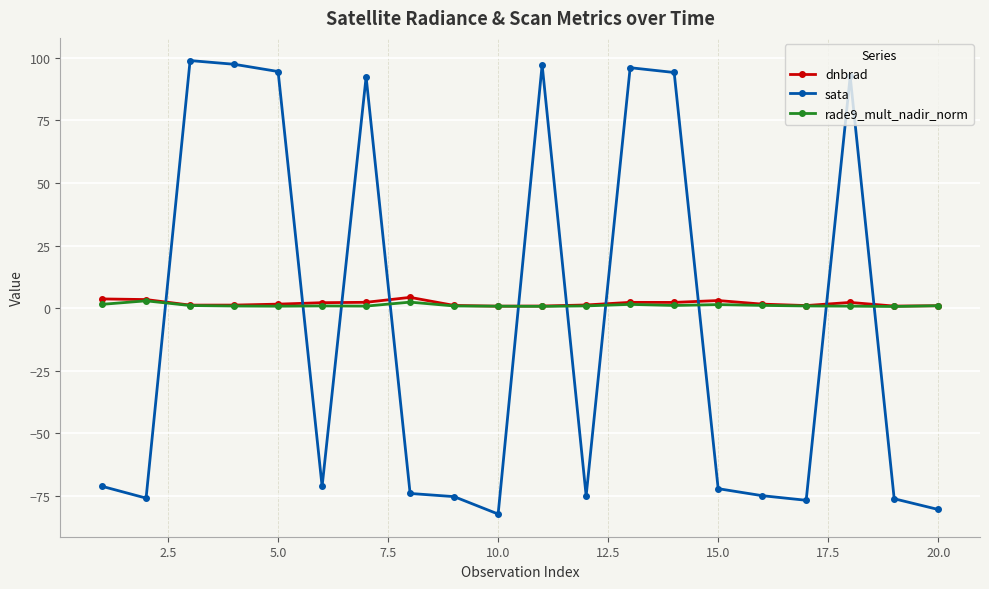

How many categories are shown in the chart?

20